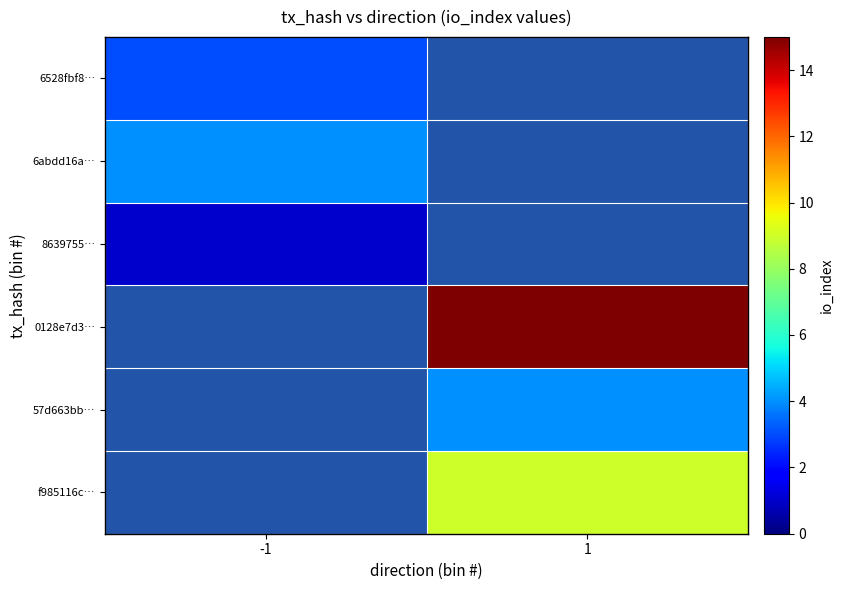

Count the number of categories in the chart.

2